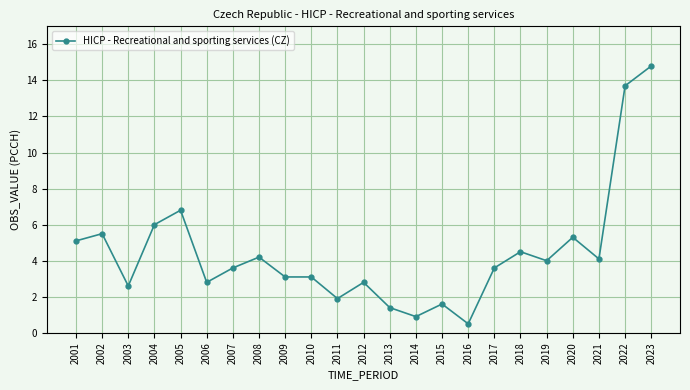

Where is the first local maximum?

2002